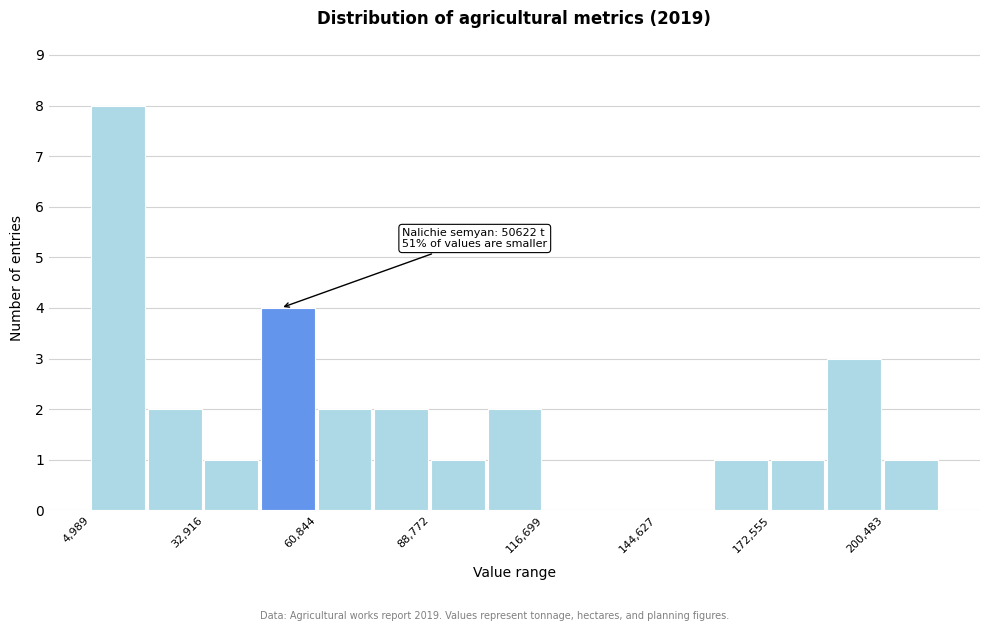

Read against the x-axis, roughly where is the centre of the tallest bar?

10000